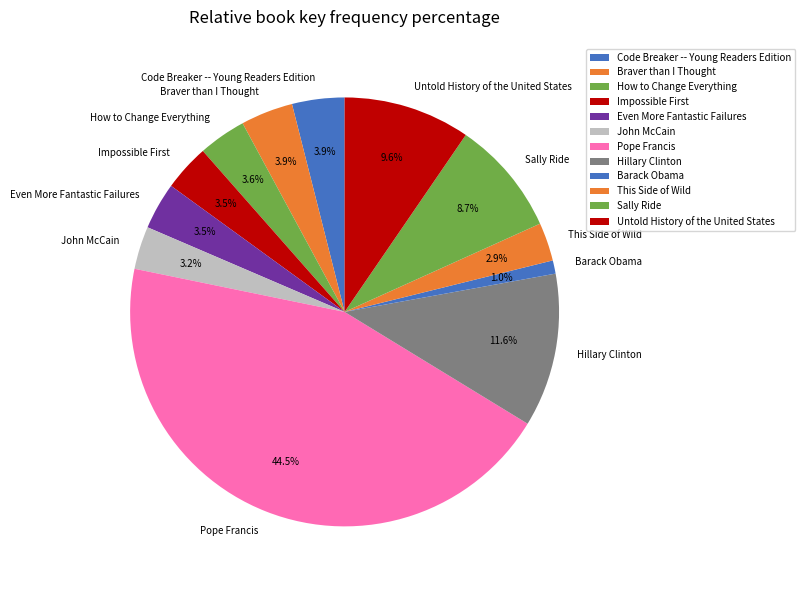

What portion of the pie excludes Pope Francis?

55.5%